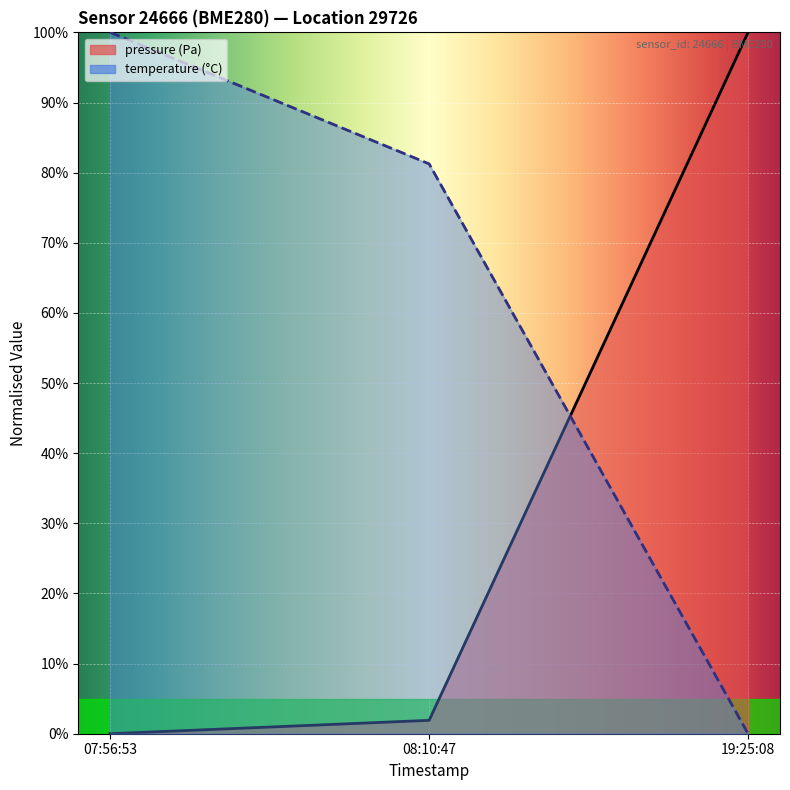

What value does the temperature series have at 07:56:53?

100.0